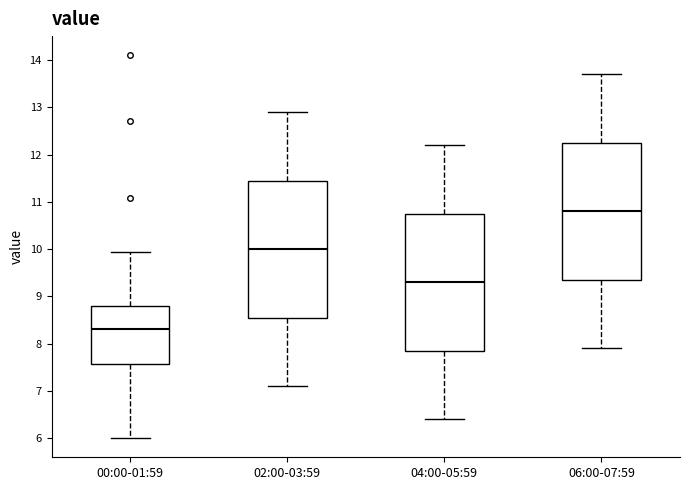

Reading left to right, read every box against the y-axis: the position of its median line, the range the box covers, and the ends of its whiskers. The values are not printed on the chart, so give them approximately, as read against the axis.

00:00-01:59: median 8.3, box 7.6 to 8.8, whiskers 6.0 to 9.9
02:00-03:59: median 10.0, box 8.6 to 11.5, whiskers 7.1 to 12.9
04:00-05:59: median 9.3, box 7.9 to 10.8, whiskers 6.4 to 12.2
06:00-07:59: median 10.8, box 9.4 to 12.3, whiskers 7.9 to 13.7